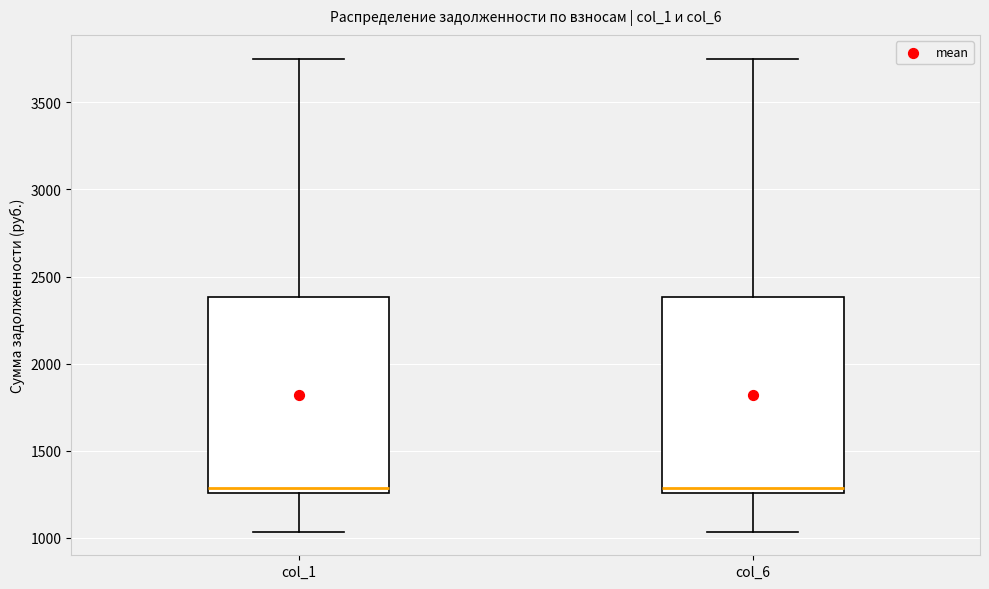

Reading left to right, transcribe this box plot: for each box, give where its median line is, the range the box spans, and where its two whiskers end, as read against the y-axis. The values are not printed on the chart, so give them approximately, as read against the axis.

col_1: median 1300, box 1250 to 2400, whiskers 1050 to 3750
col_6: median 1300, box 1250 to 2400, whiskers 1050 to 3750